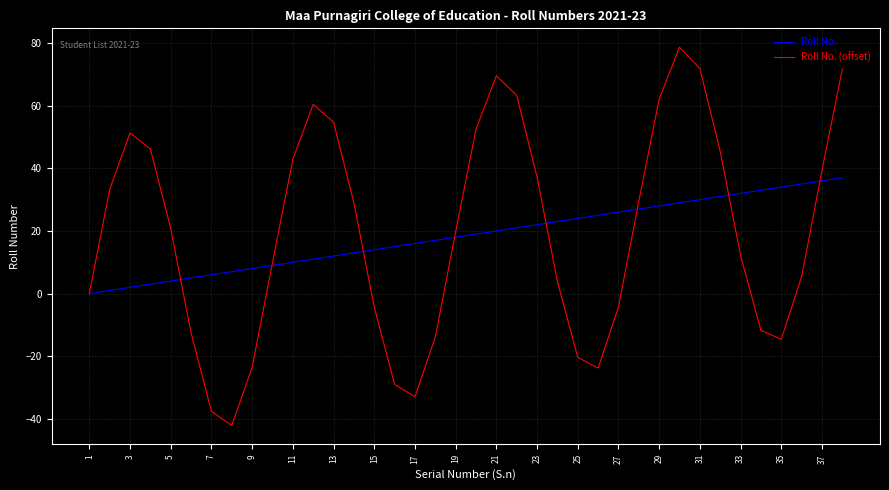

Which series has the widest spread of values?

Roll No. (offset)